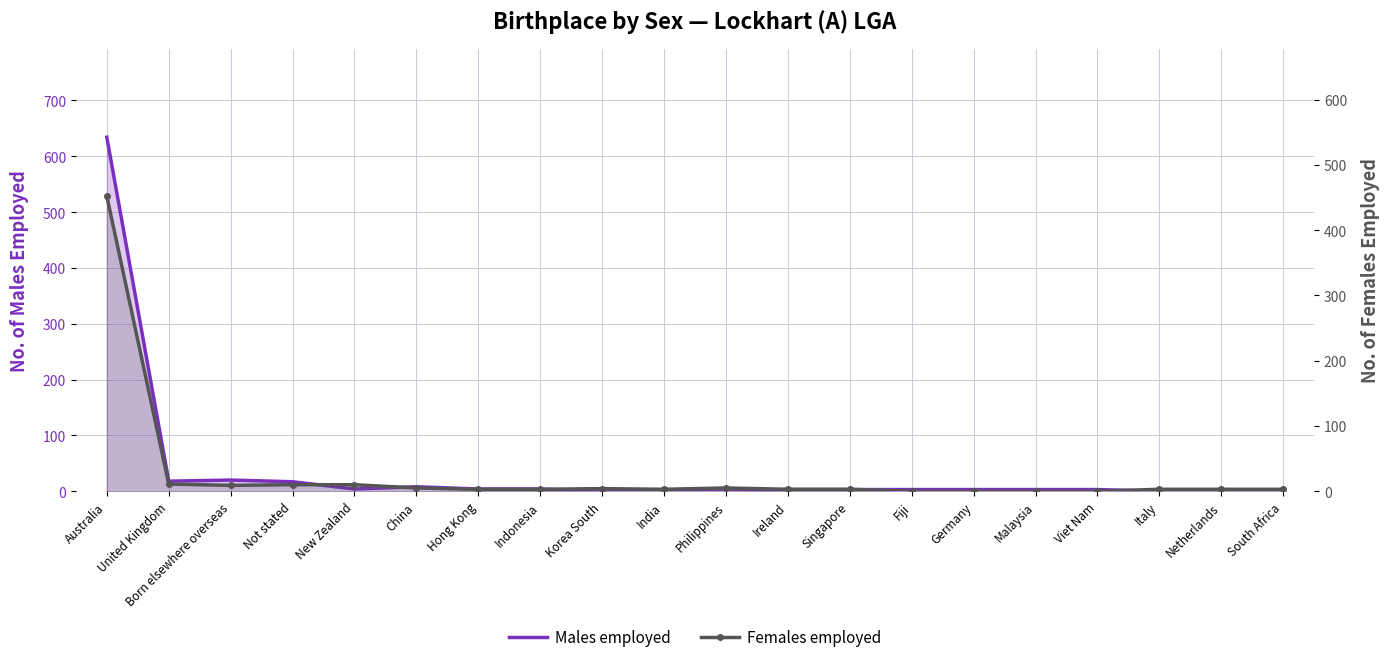

What are all the series names shown in the legend?

Males employed, Females employed